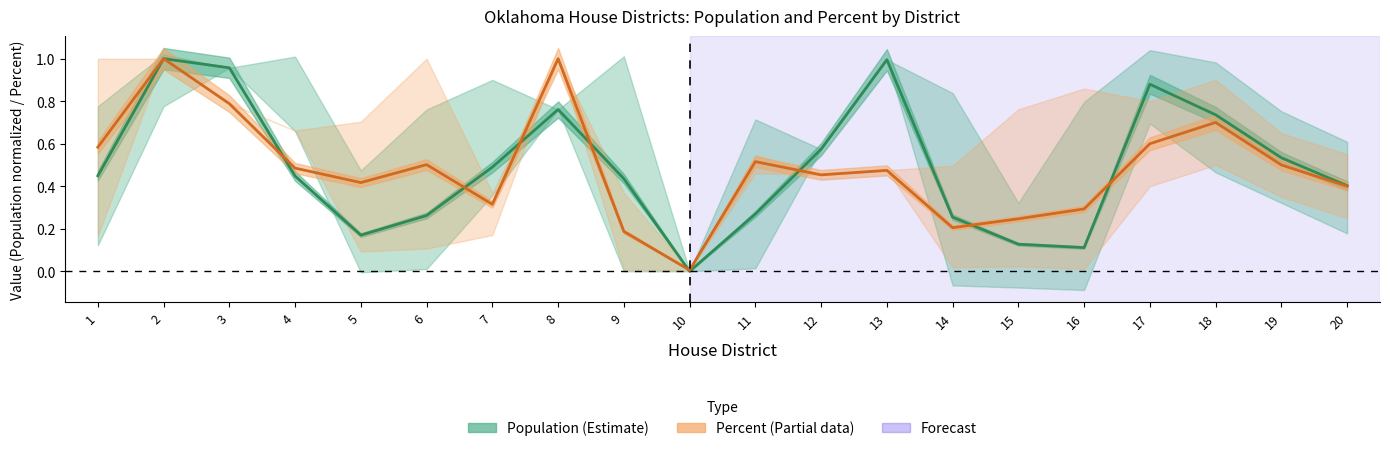

At which category does Percent mean reach its first local peak?

2